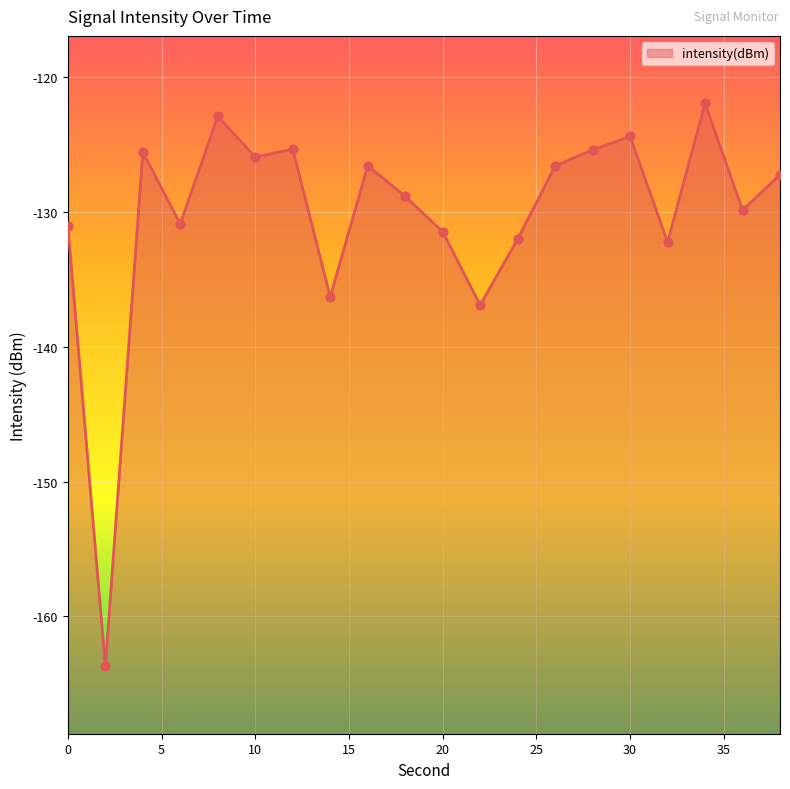

Between 14 and 26, which is larger?

26